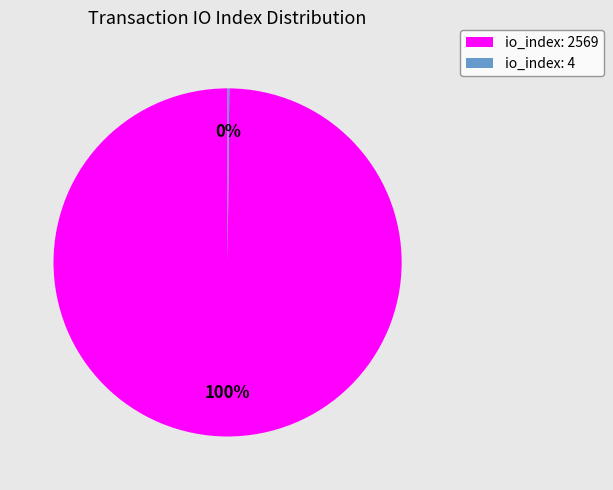

Is there any slice that represents more than half of the pie?

Yes